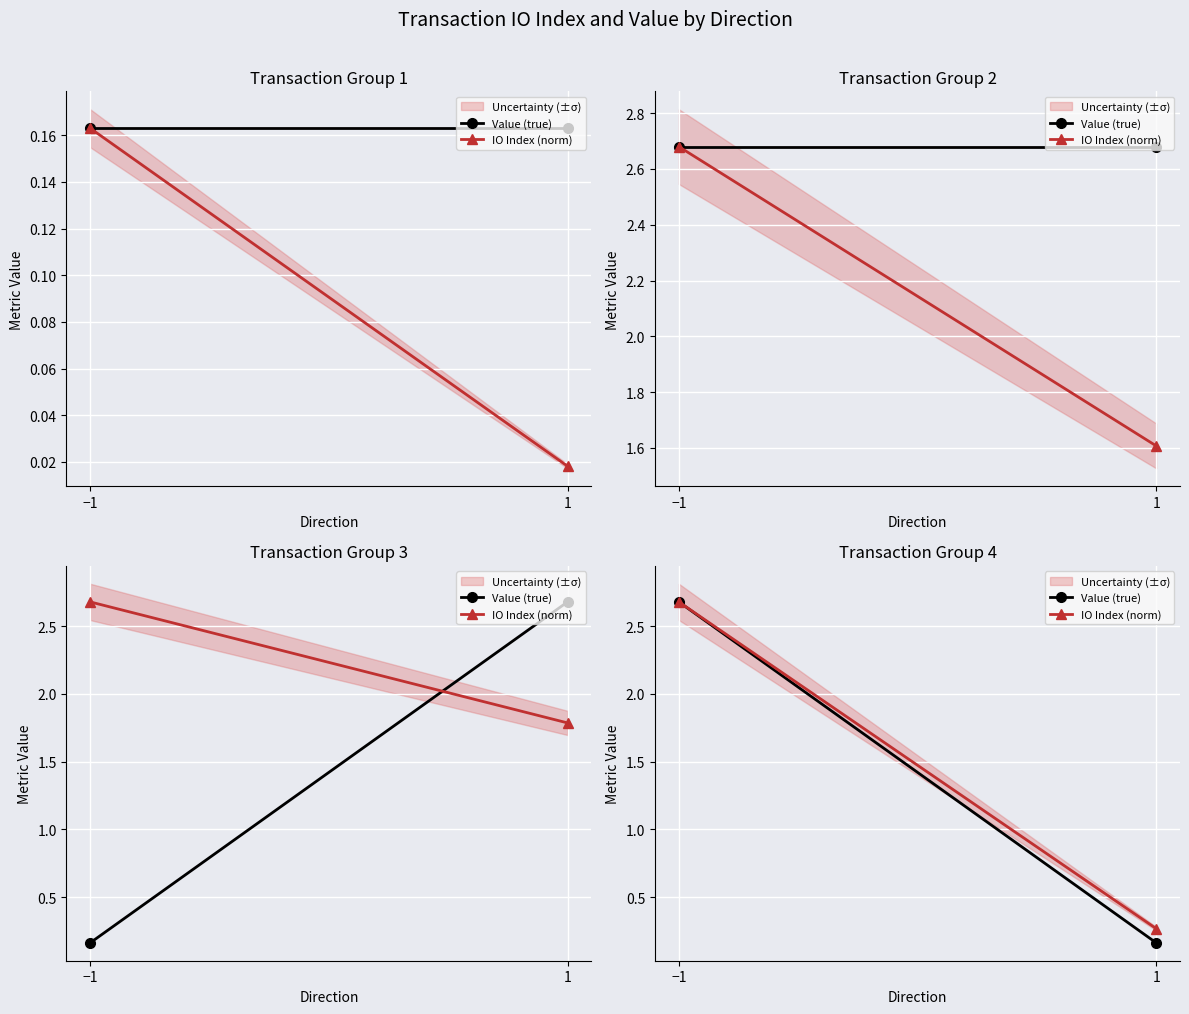

What is the value of the IO Index (norm) point at the 2nd from the left?

0.3